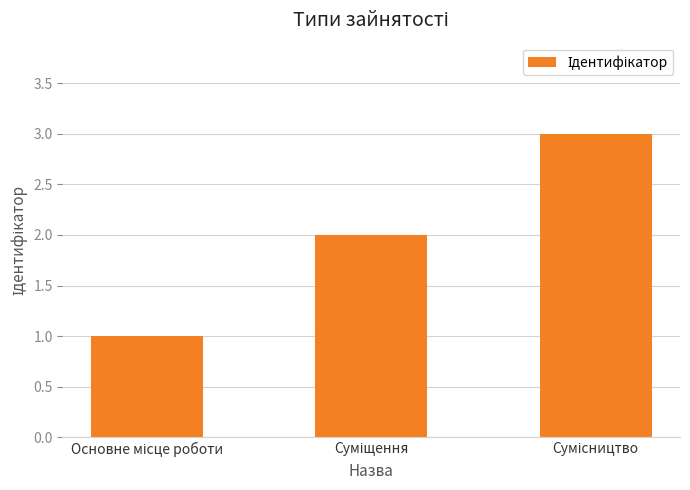

What is the sum of all values?

6